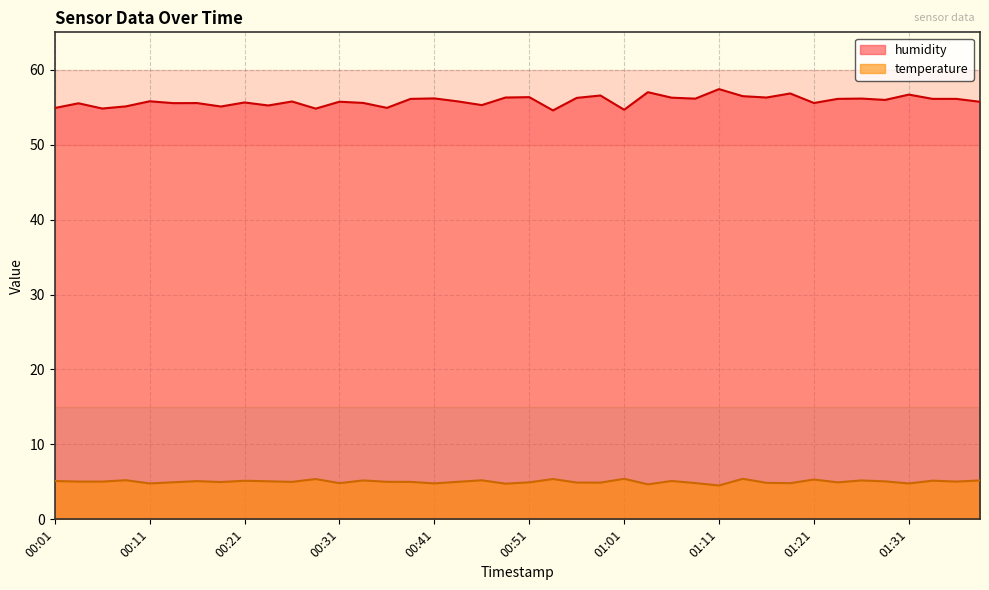

Rank the series at 00:11 from lowest to highest value.

temperature, humidity